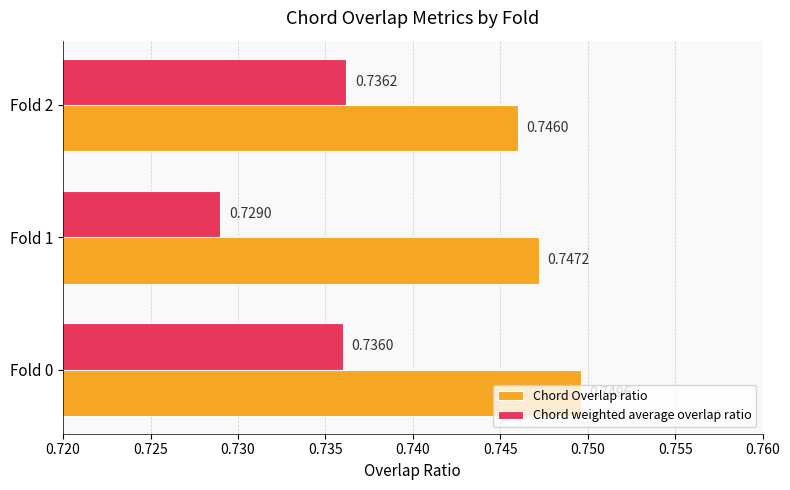

List the series in order of their peak value, lowest first.

Chord weighted average overlap ratio, Chord Overlap ratio